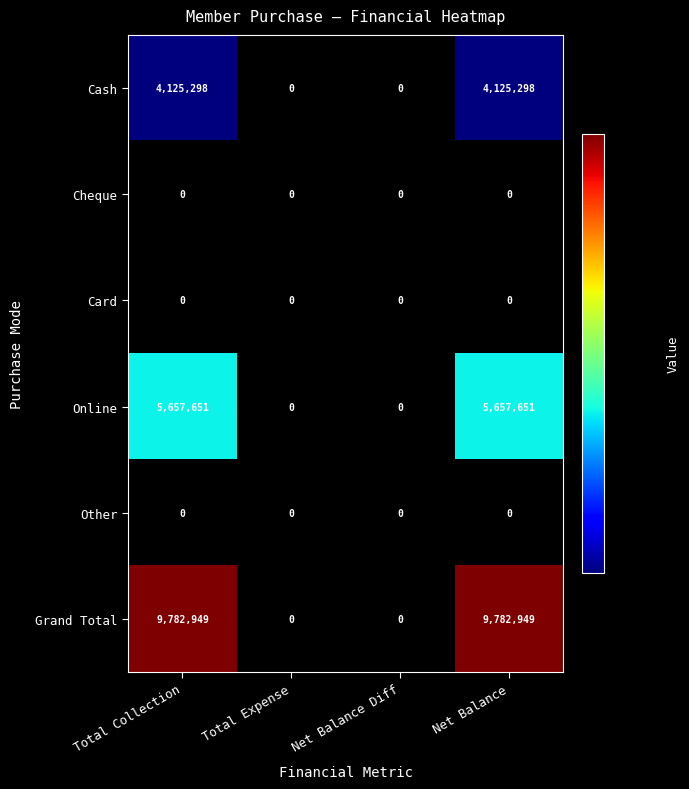

Count the number of categories in the chart.

4